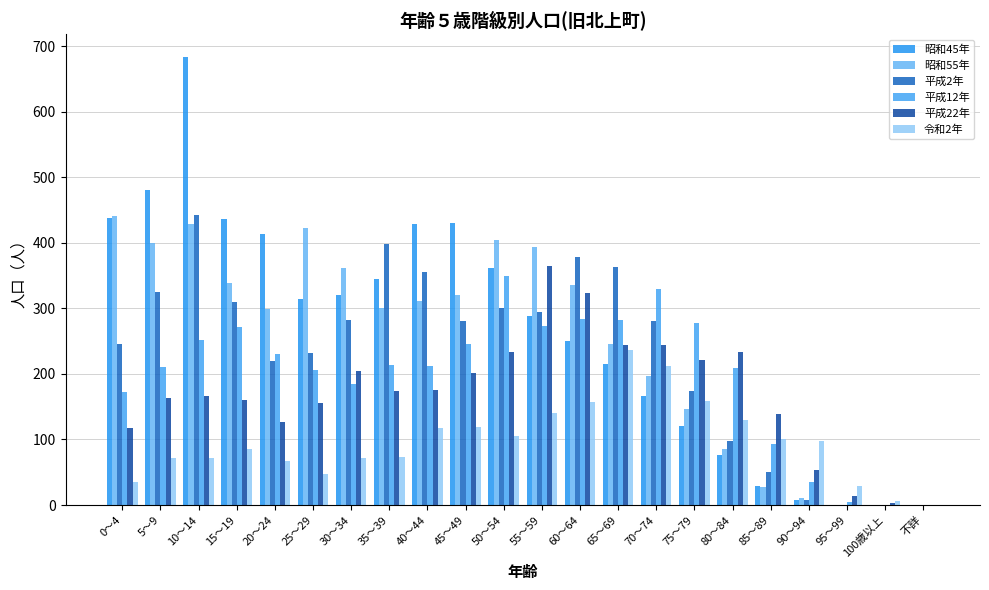

At which category is the sum across all series the highest?

10～14